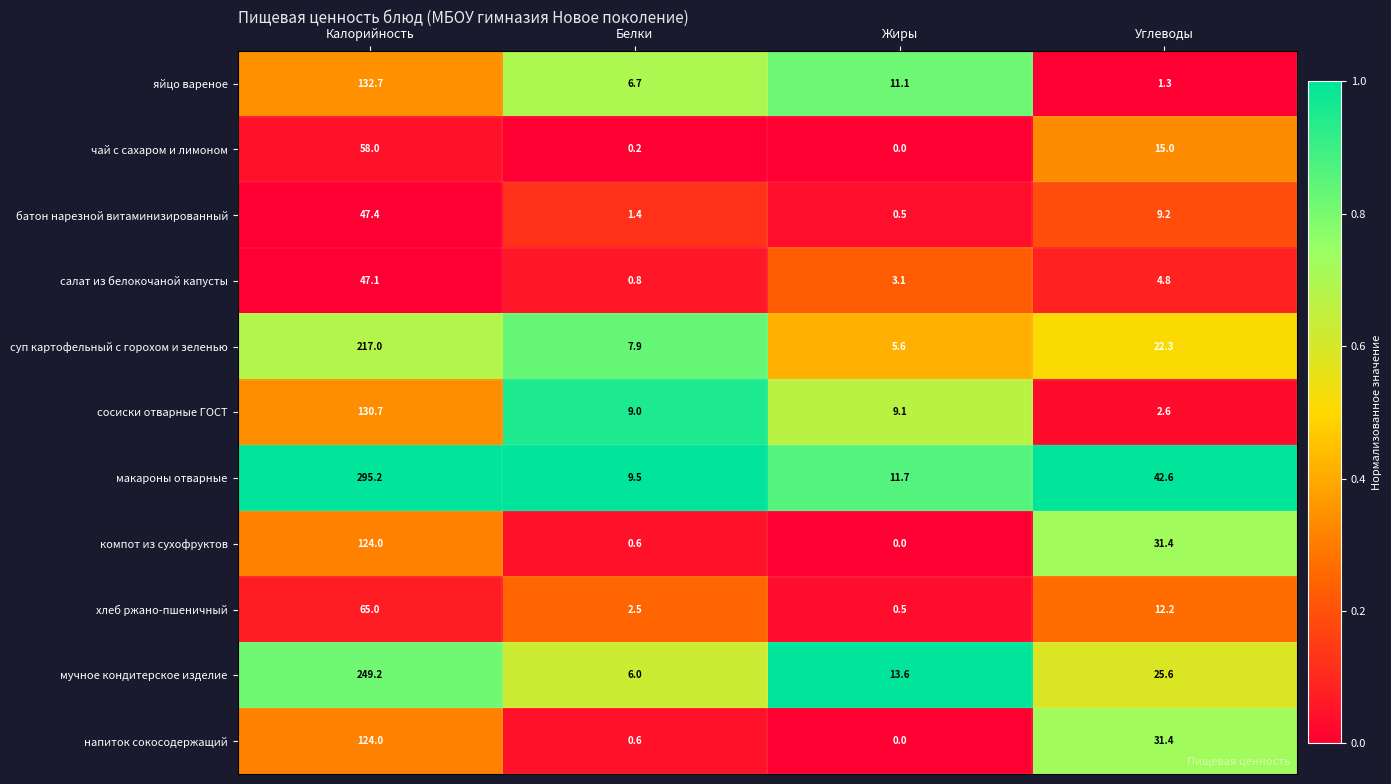

At how many categories does at least one series exceed 0?

4